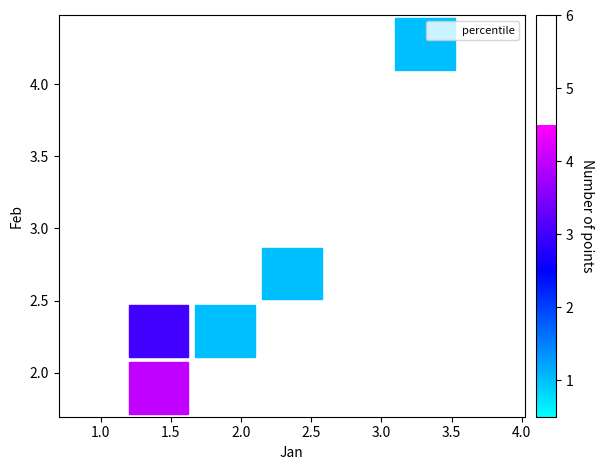

What Y value in the scatter plot is closest to 3?

2.6